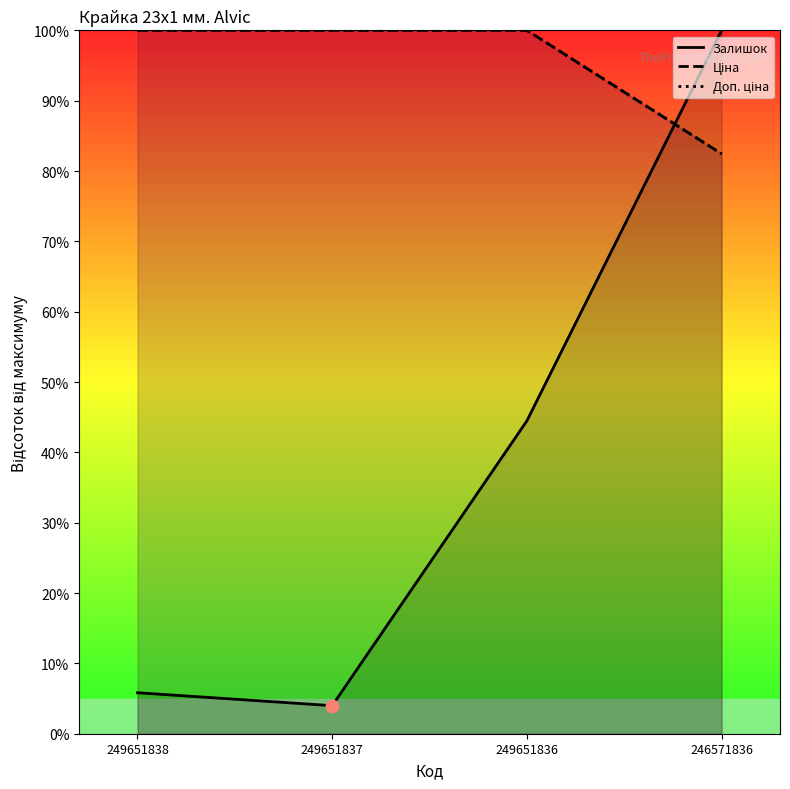

Which series contains the highest Y value?

Залишок